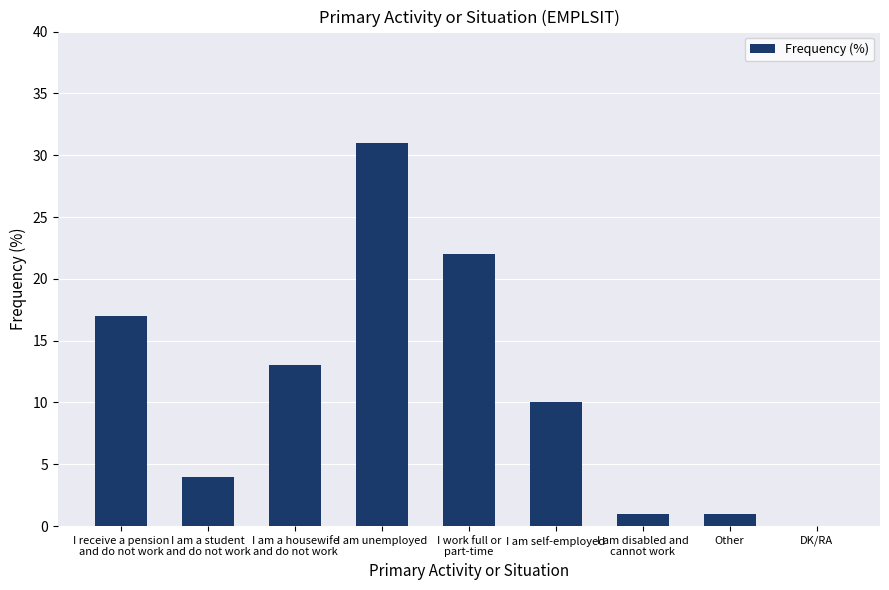

How many positive values are there?

8